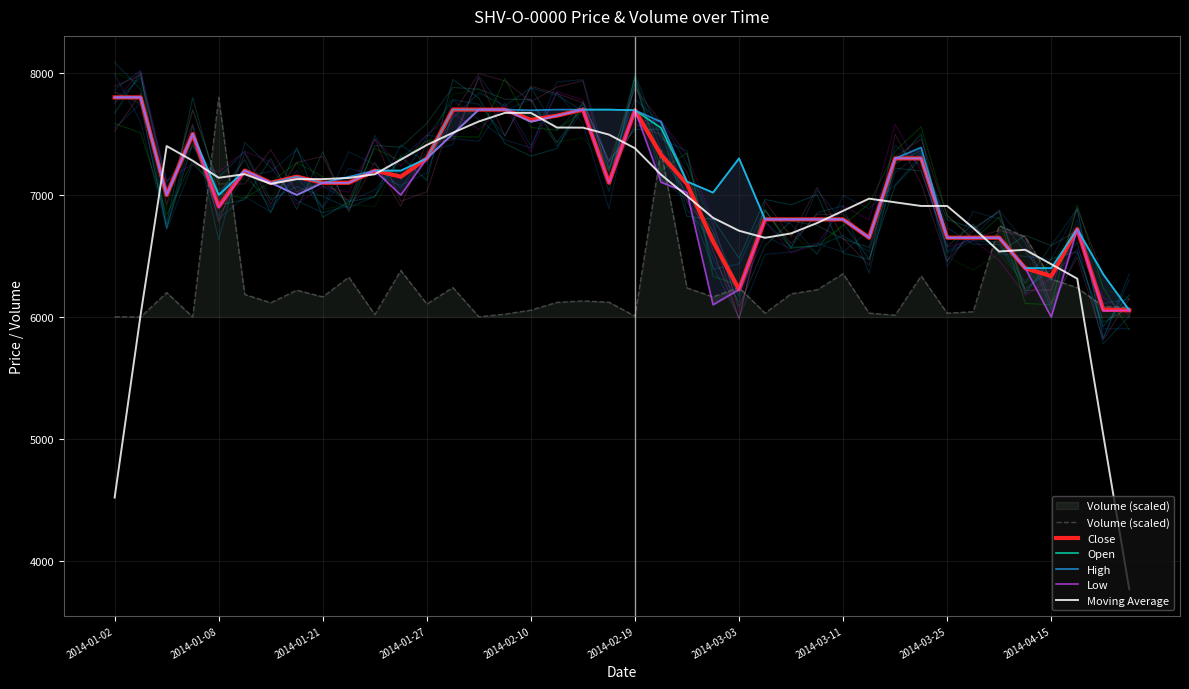

What is the minimum value for Open?

6055.0